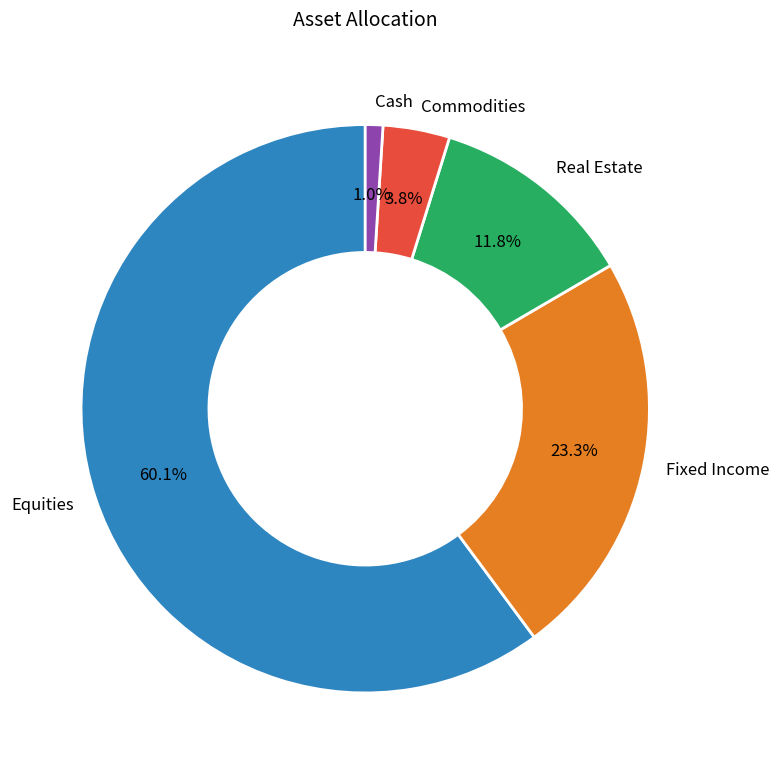

Which category accounts for the majority?

Equities